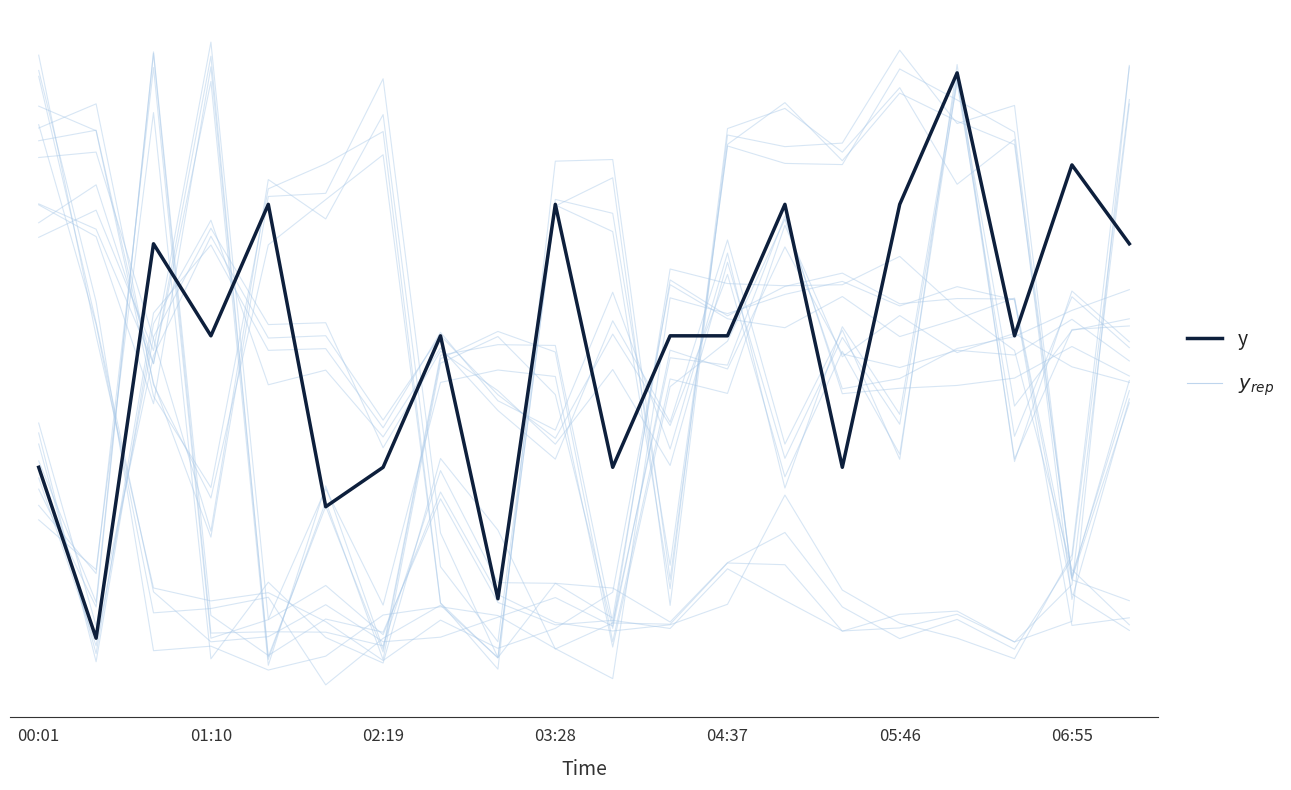

What are all the series names shown in the legend?

y_rep, y